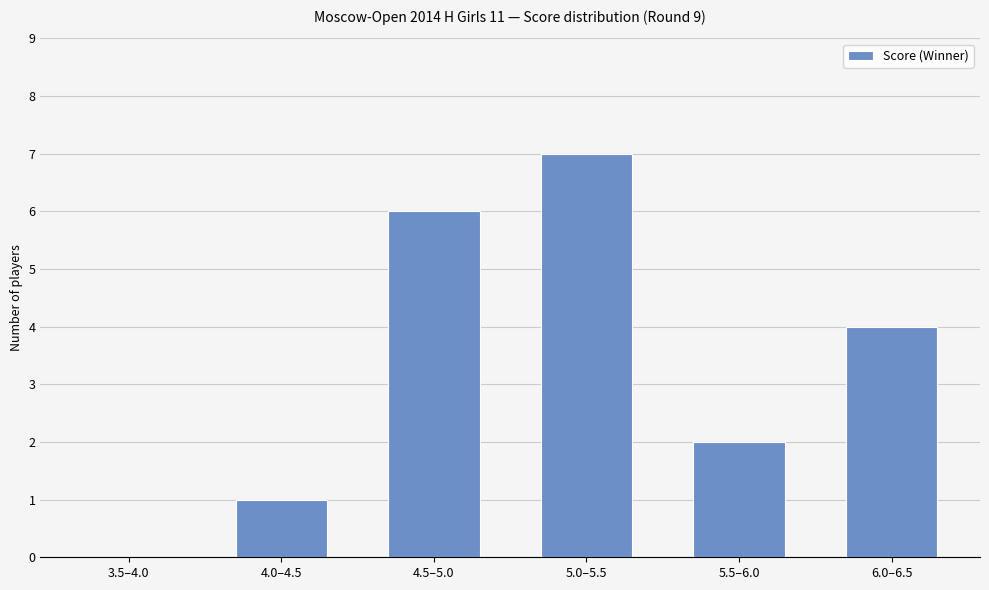

How many categories are shown in the chart?

6